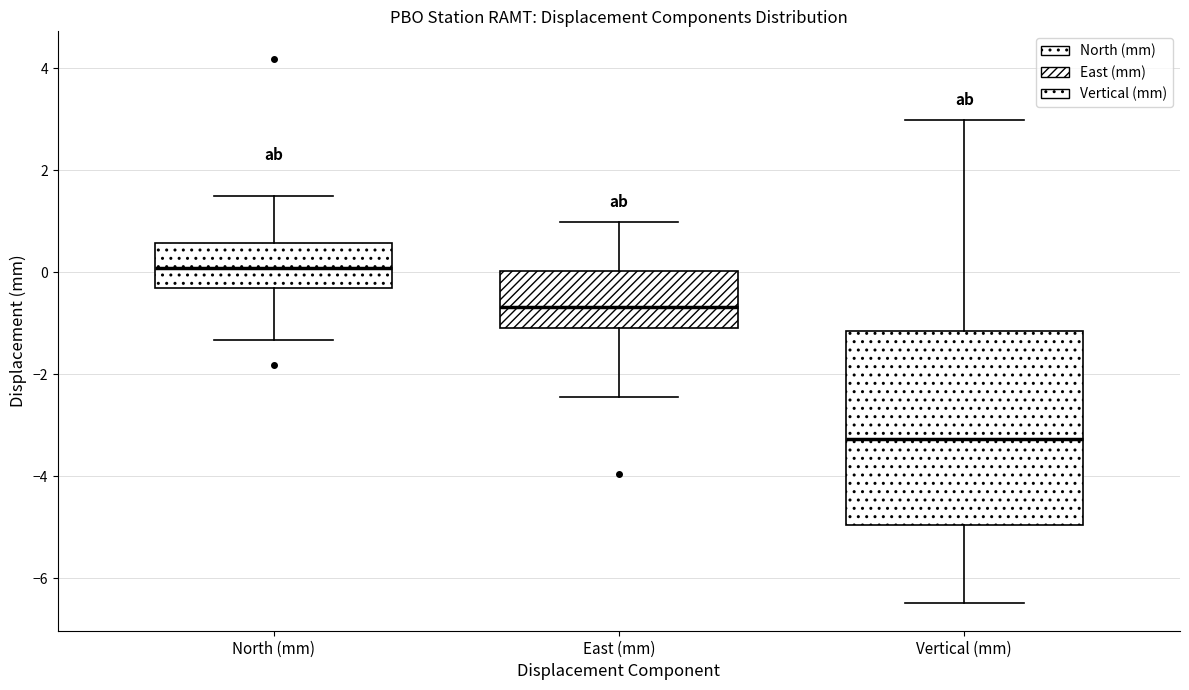

Which box's median line is the highest?

North (mm)